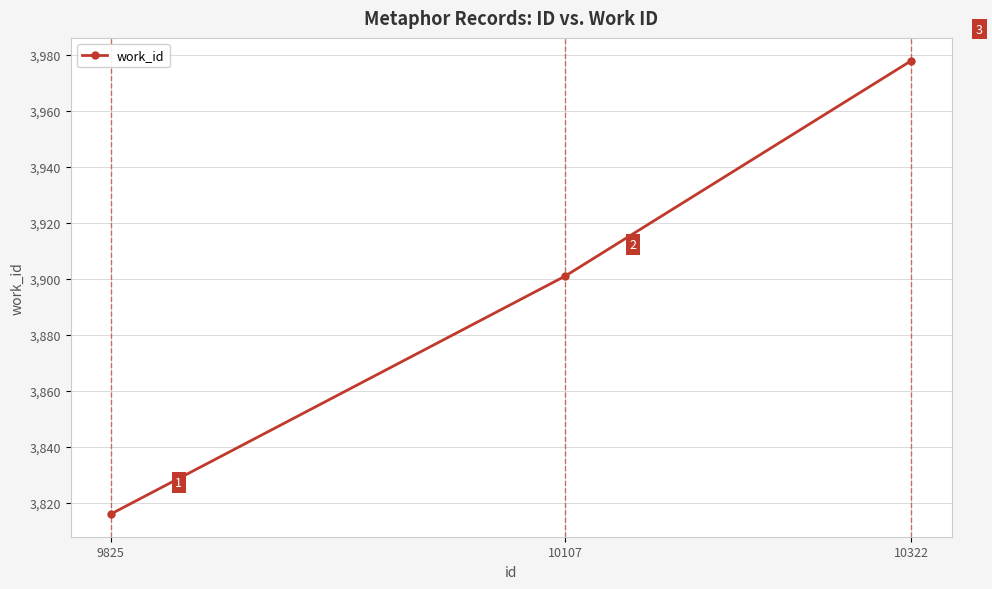

What is the difference between the values at 10322 and 10107?

77